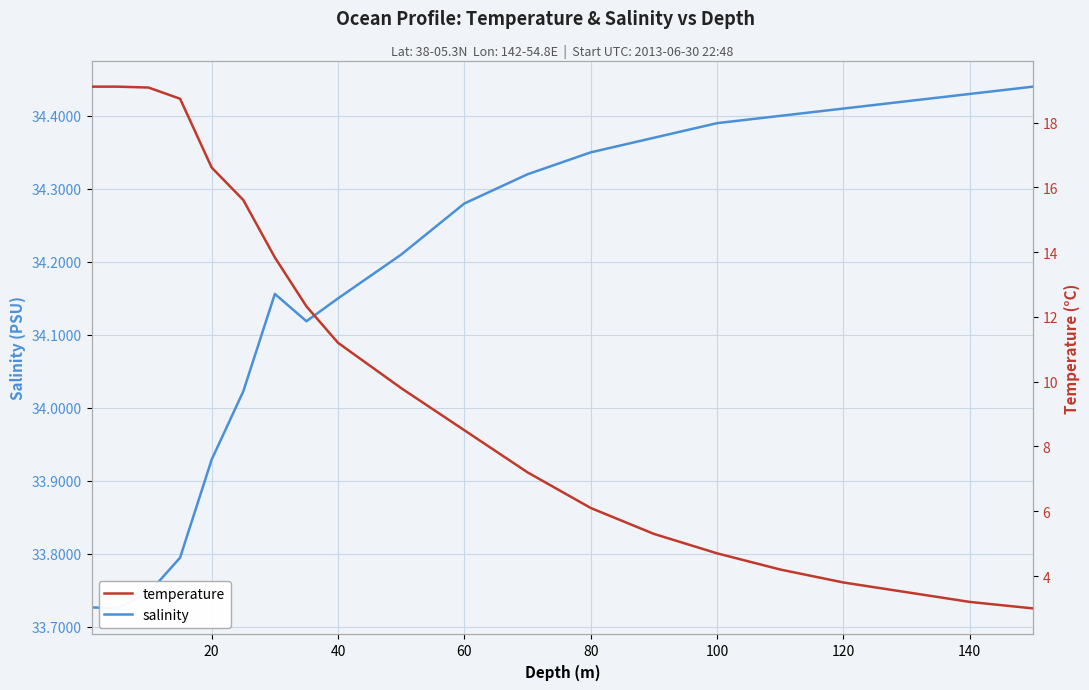

Which series has the widest spread of values?

temperature